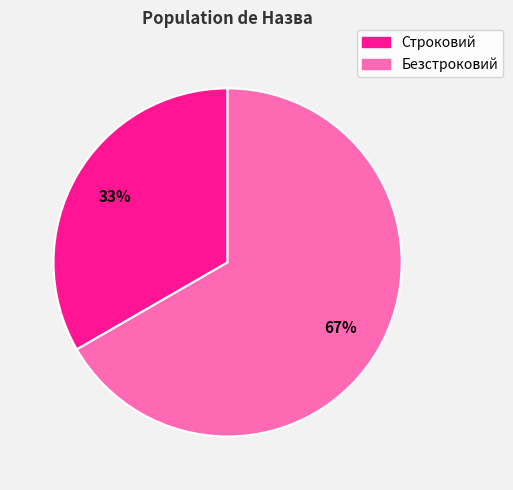

Count the number of slices in the pie.

2